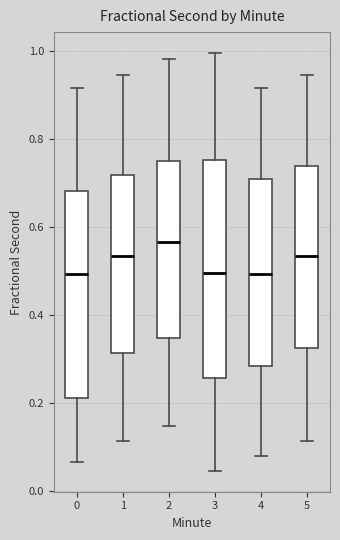

Which box is the tallest, from its lower edge to its upper edge?

3